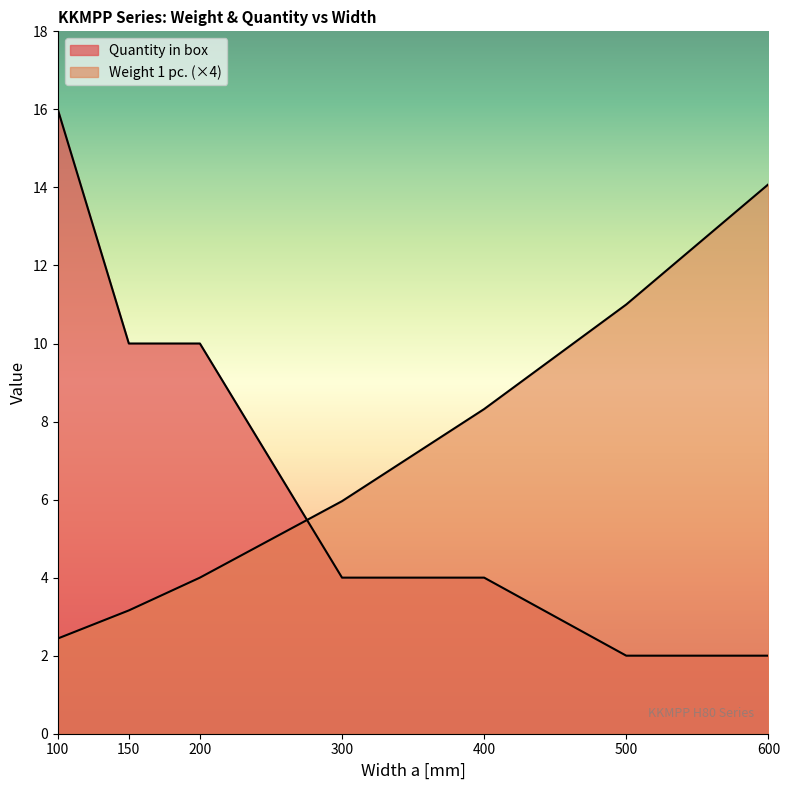

Which label corresponds to the largest value in the chart?

100